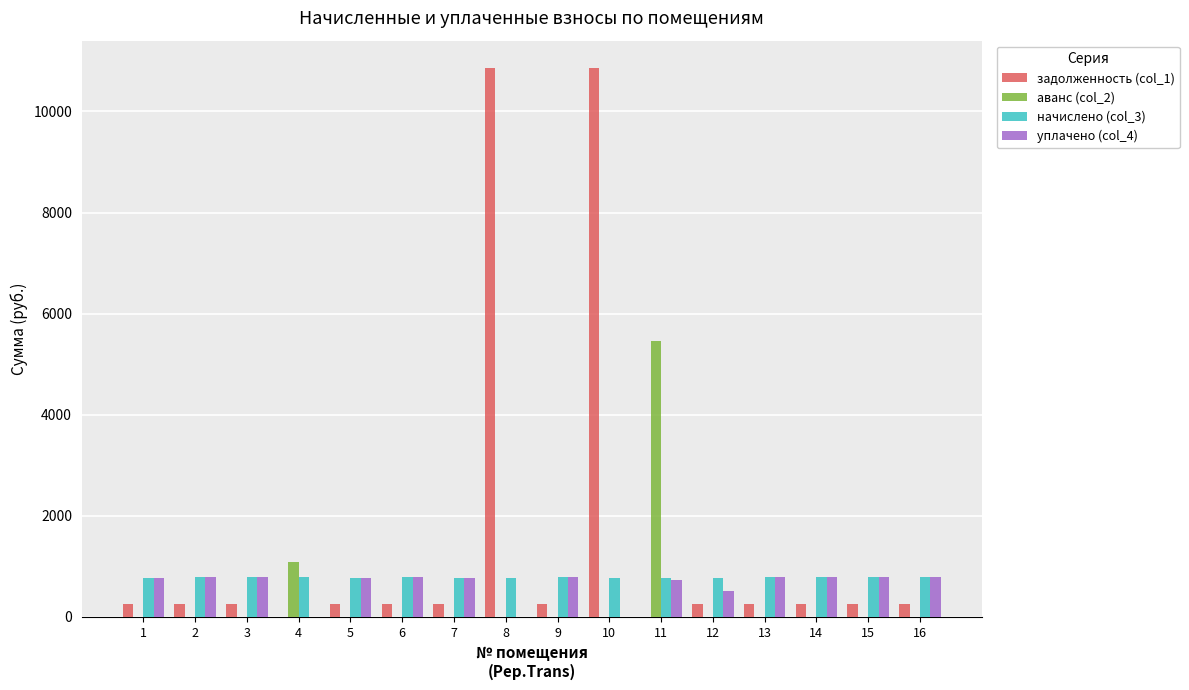

How many data points in уплачено (col_4) are above 779?

8